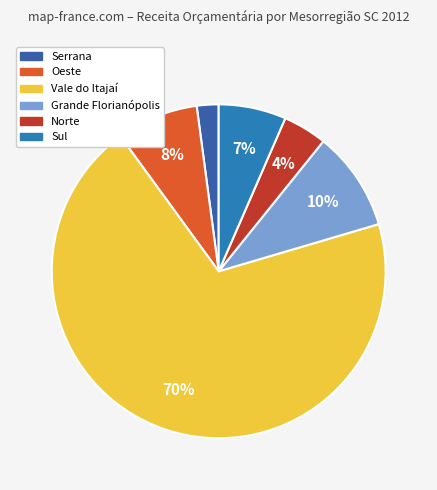

To the nearest percent, what is the average slice percentage?

17%